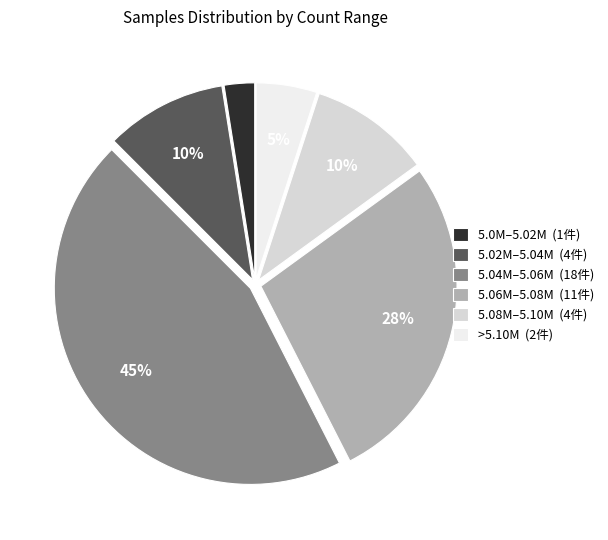

Is it true that 5.04M–5.06M (18件) is 45% of the pie?

True